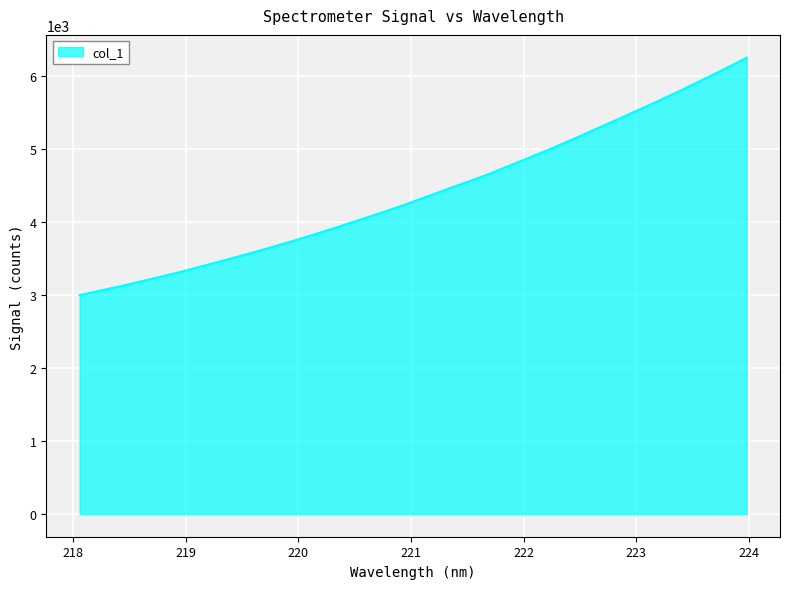

How many values exceed 4334?

16